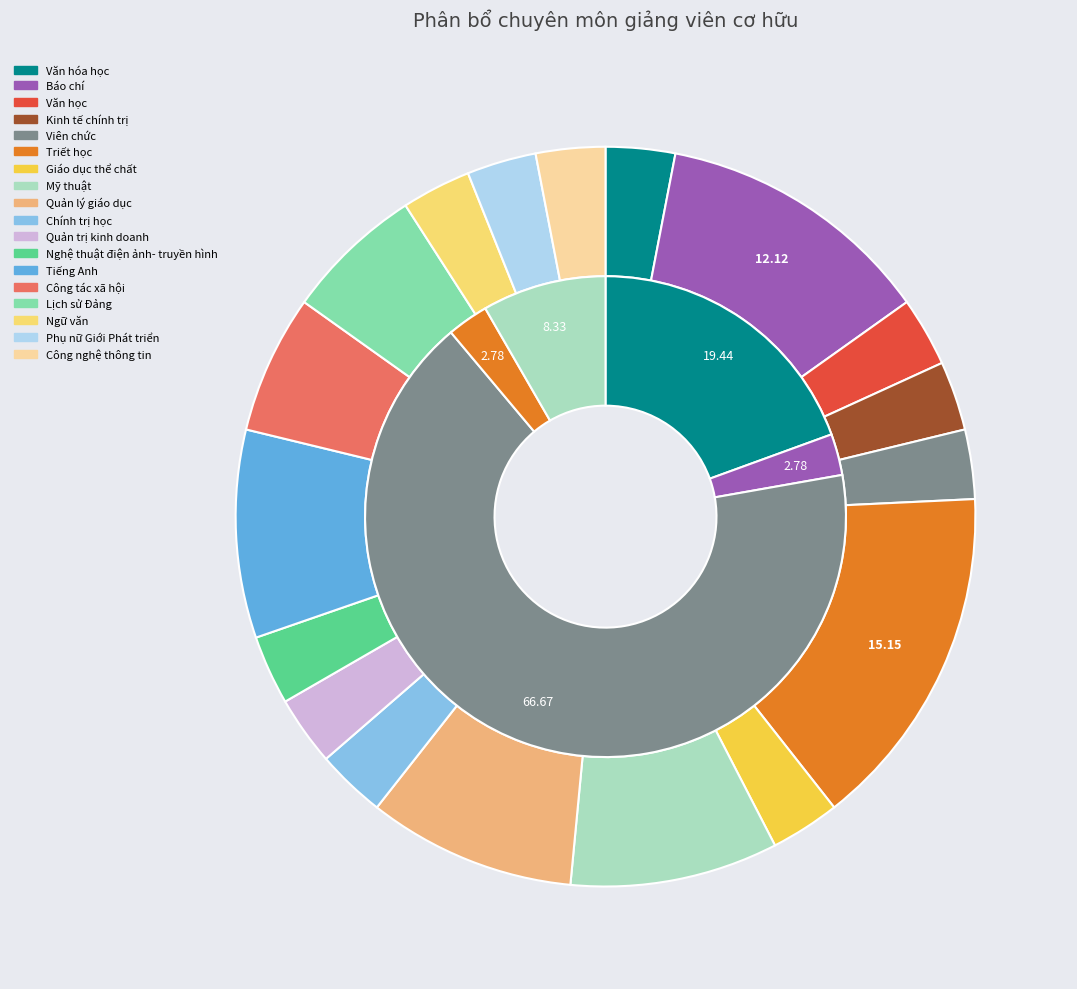

Which category has the biggest portion of the pie?

Triết học